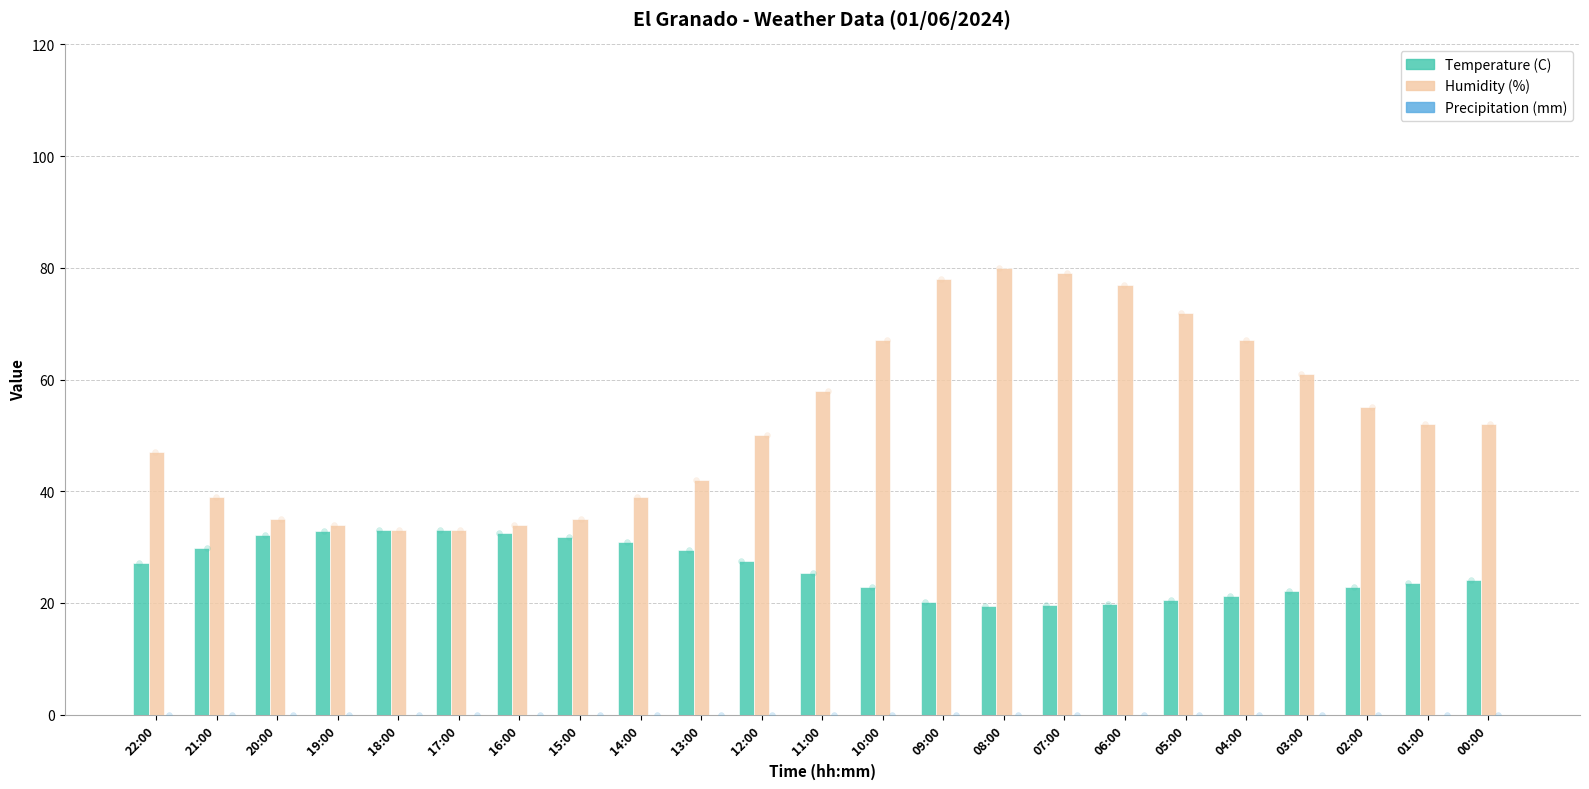

What are all the series names shown in the legend?

Temperature (C), Humidity (%), Precipitation (mm)